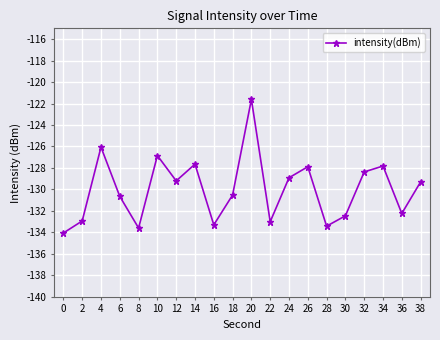

Which category has the highest value across all series?

20